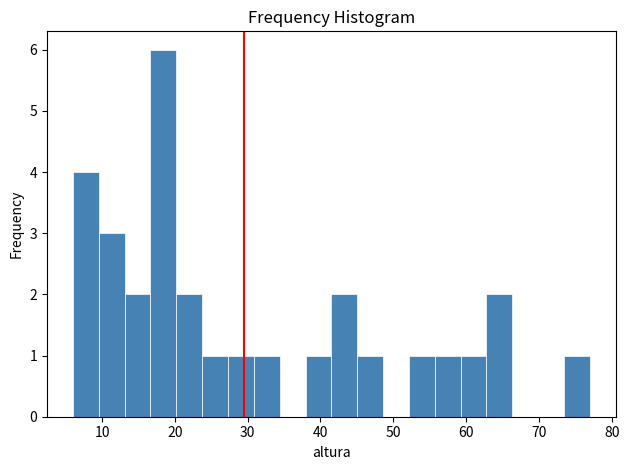

Read against the x-axis, roughly where is the centre of the tallest bar?

18